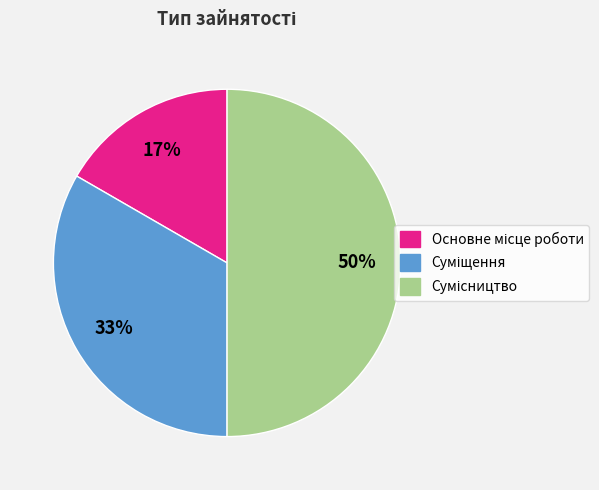

To the nearest percent, what is the difference between the largest and smallest slice percentages?

33%